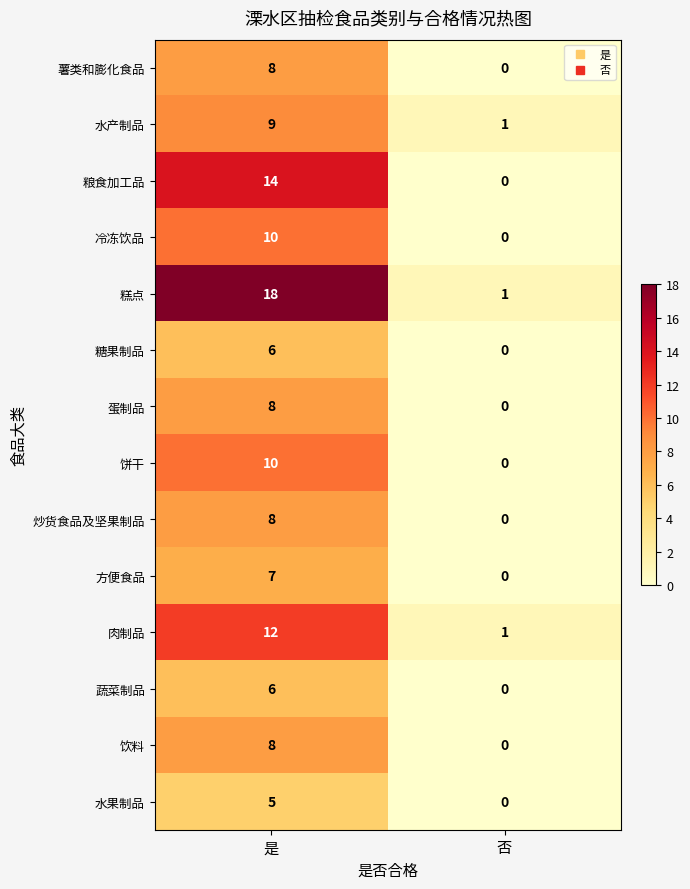

Which series has the largest total across all categories?

糕点